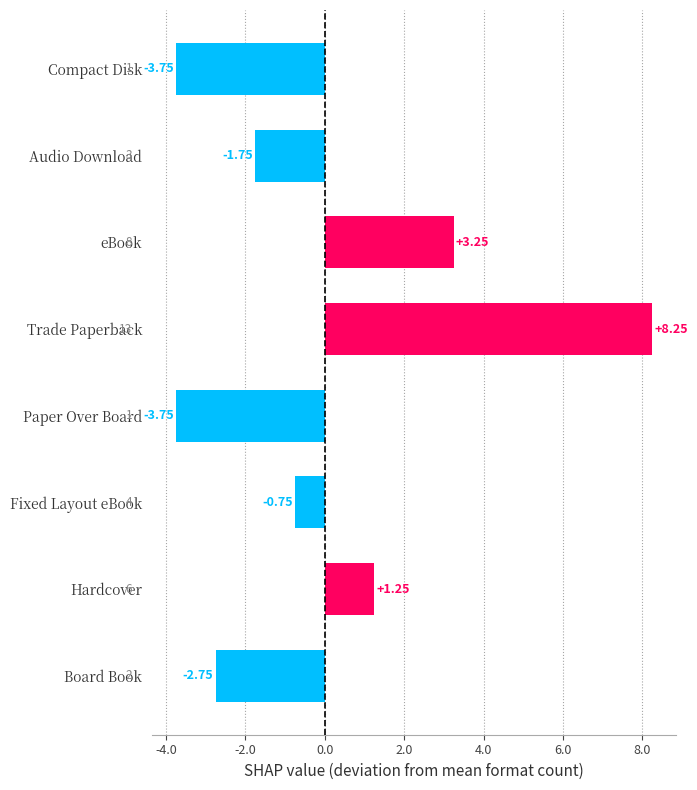

What is the difference between the maximum and minimum values?

12.0